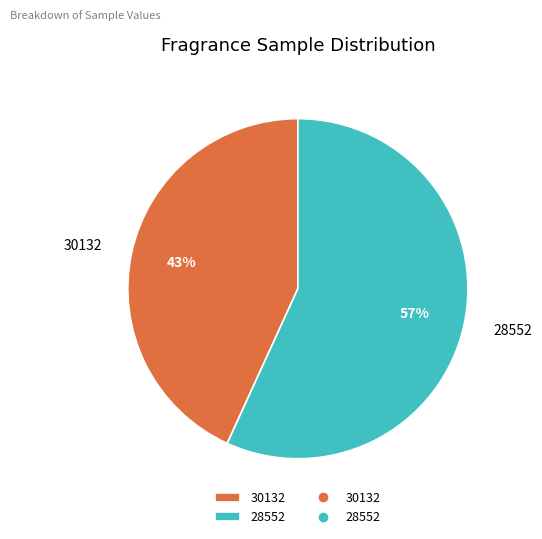

Which category has the smallest portion of the pie?

30132